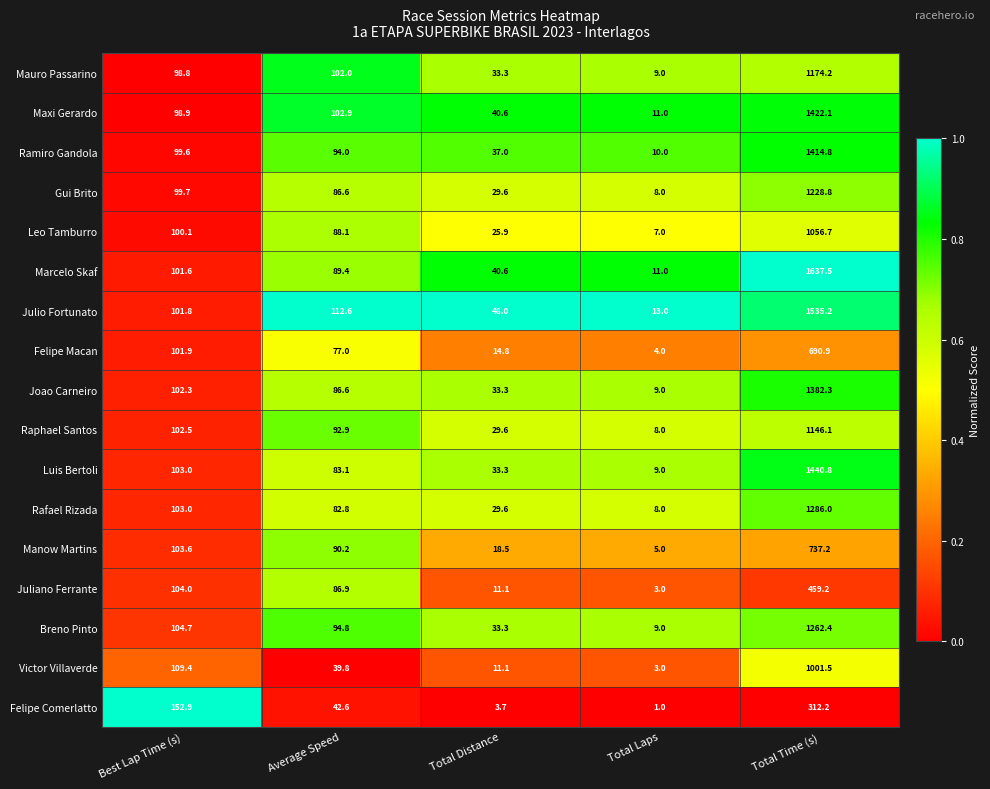

What is the sum of all Raphael Santos values?

1379.1